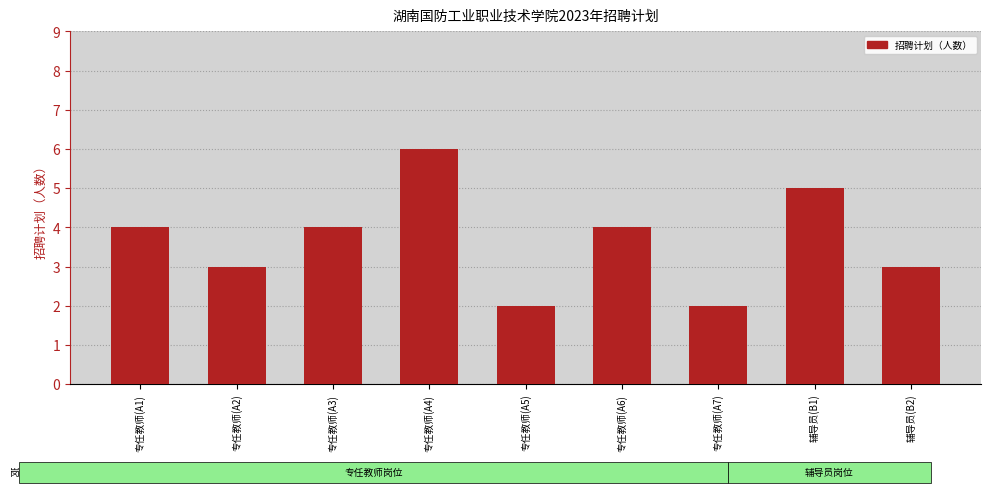

Approximately how many times larger is the value at 专任教师(A5) compared to 专任教师(A1)?

0.5